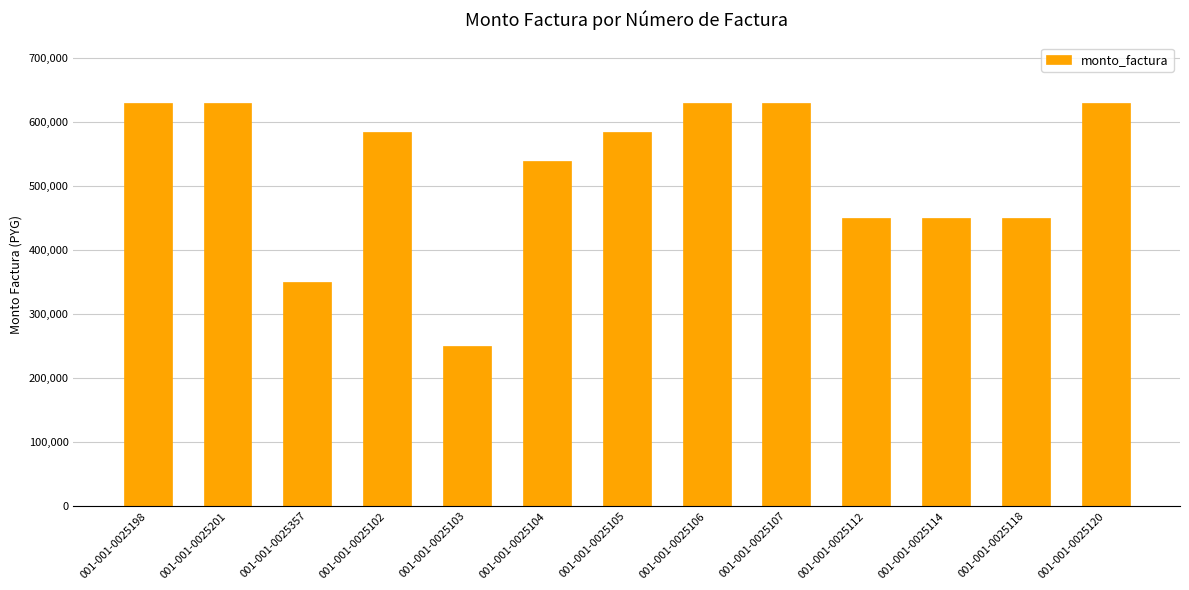

What is the greatest value displayed?

630000